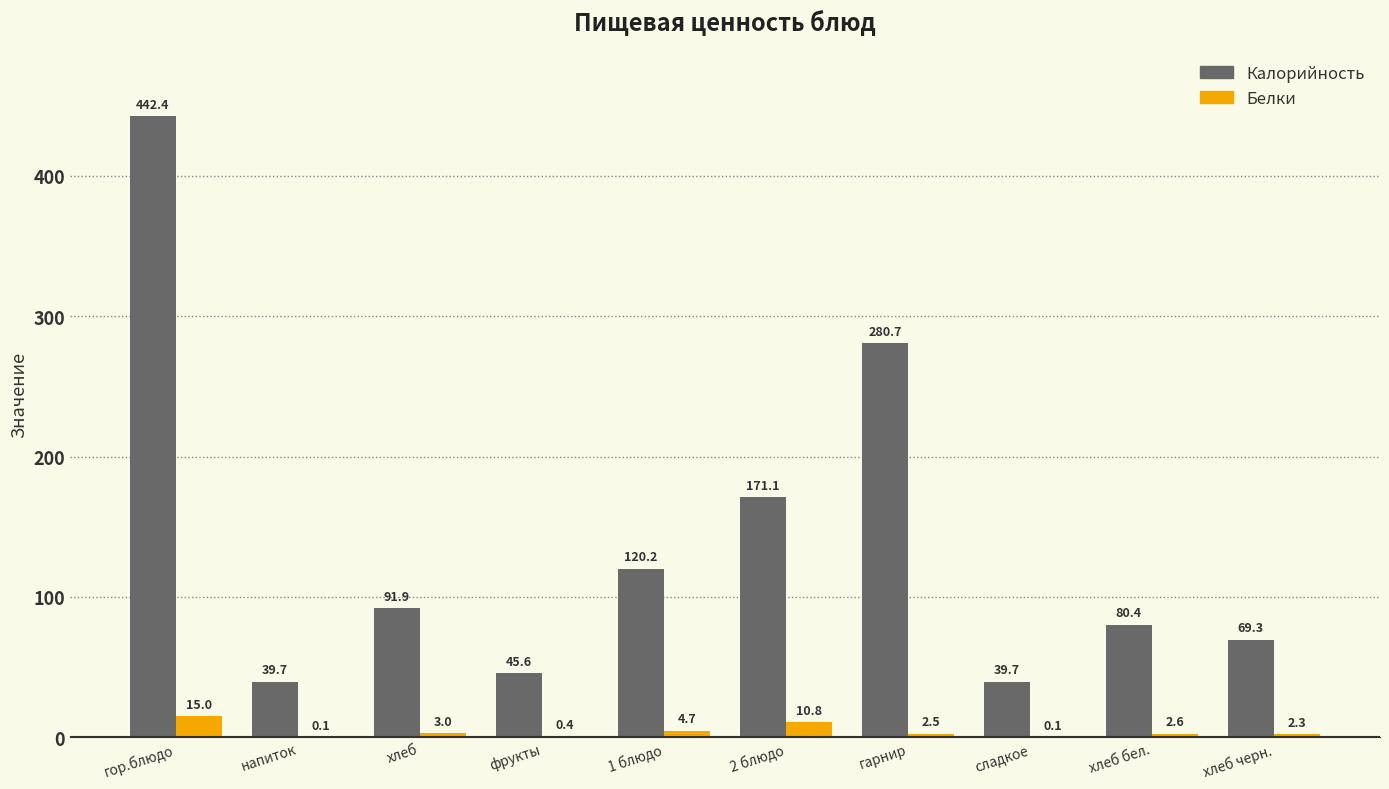

Which series has the largest total across all categories?

Калорийность